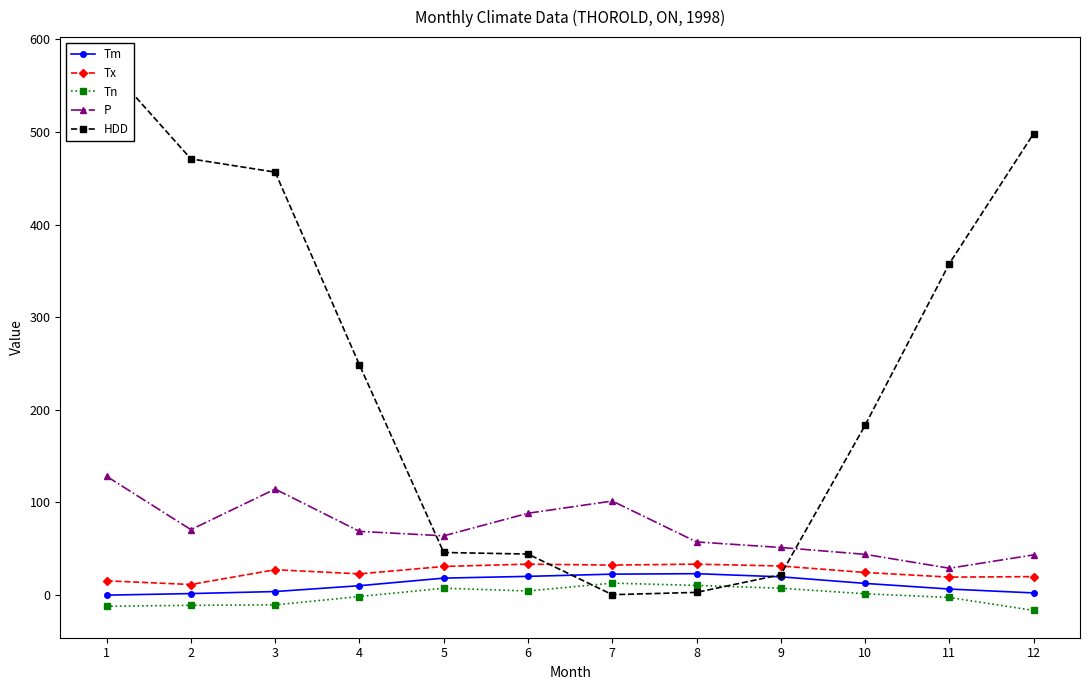

What is the value of the Tn point at the 10th from the left?

1.0